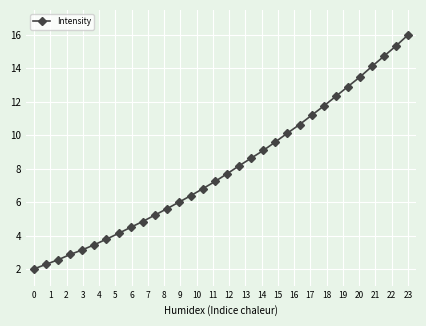

What is the greatest value displayed?

16.0